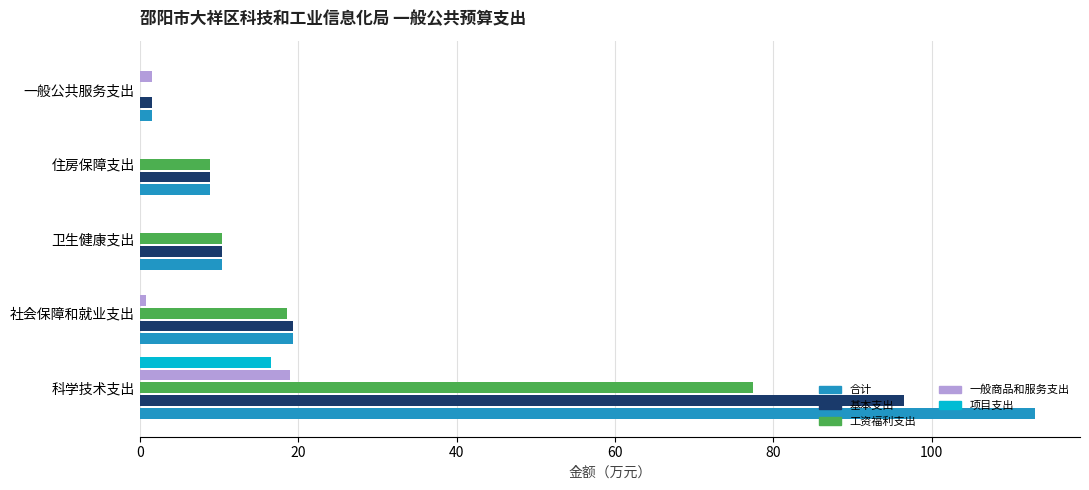

The 合计 series shows 30.1 at 科学技术支出. True or false?

False